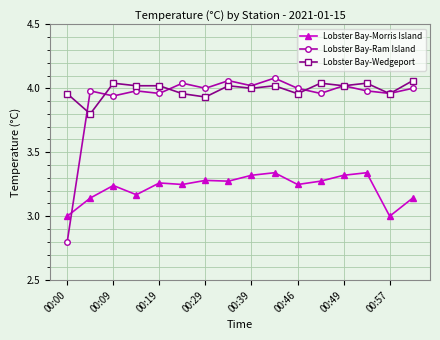

Which series ends up on top after the final intersection of Lobster Bay-Morris Island and Lobster Bay-Ram Island?

Lobster Bay-Ram Island